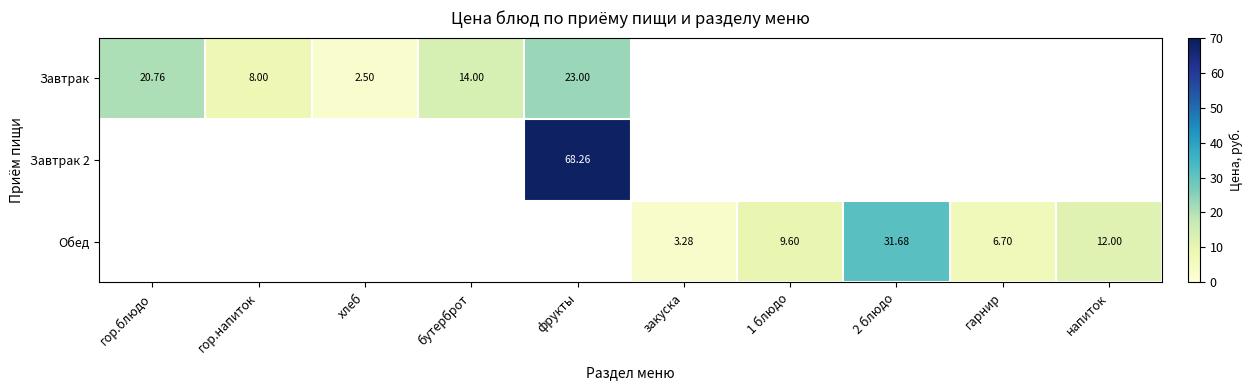

Which has a higher value, хлеб or бутерброт?

бутерброт